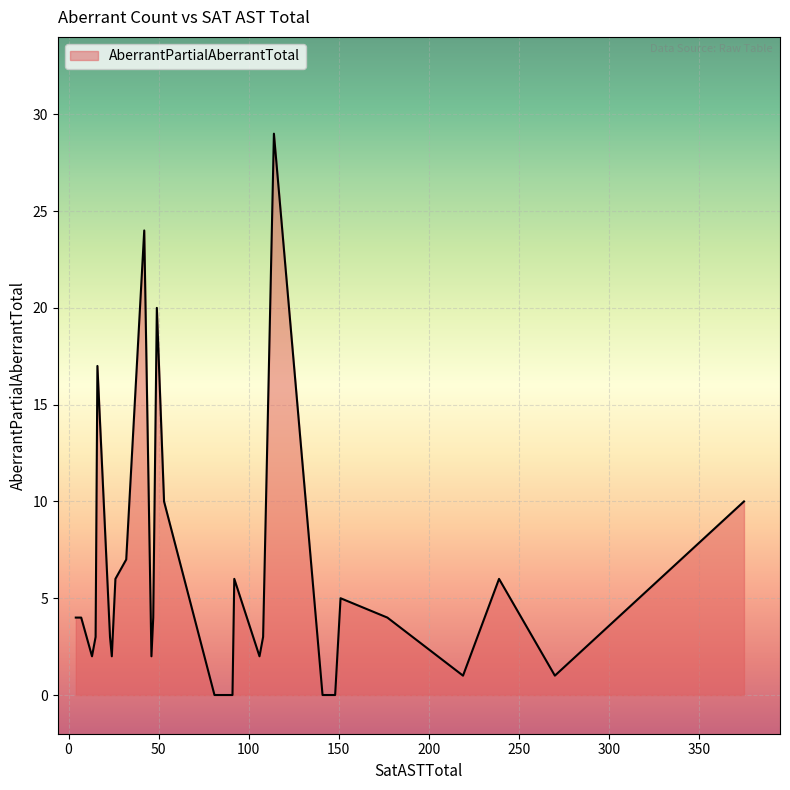

How many distinct data groups are displayed?

1